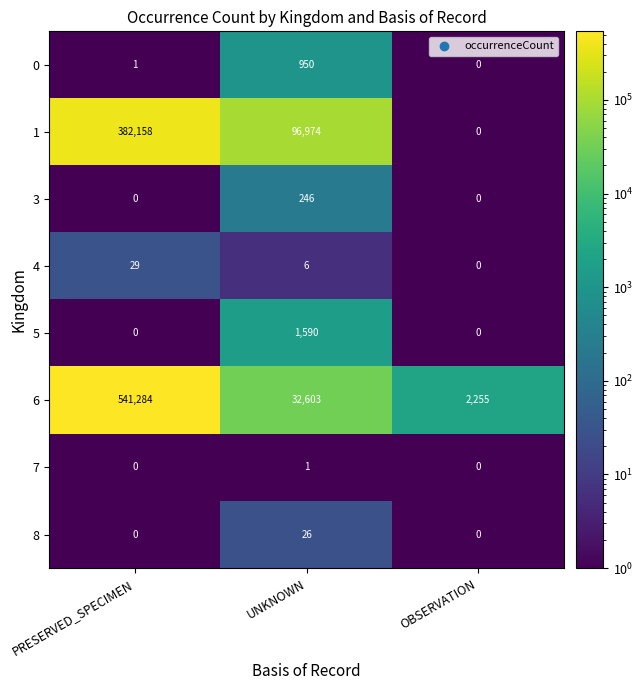

How many categories are shown in the chart?

3